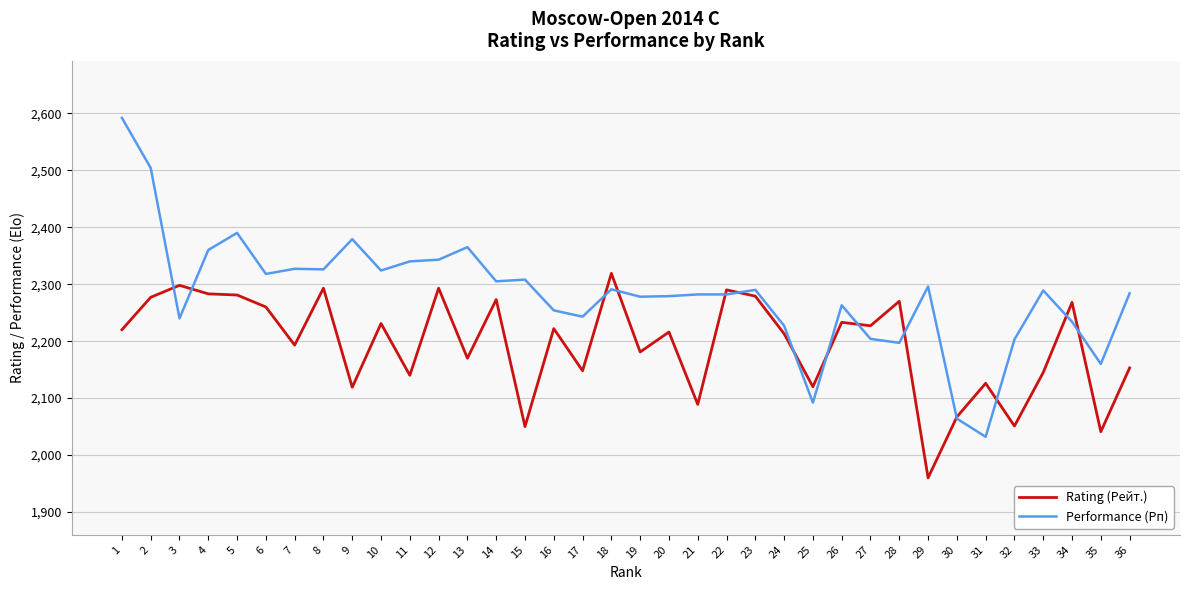

What value does the Rating (Рейт.) series have at 6?

2260